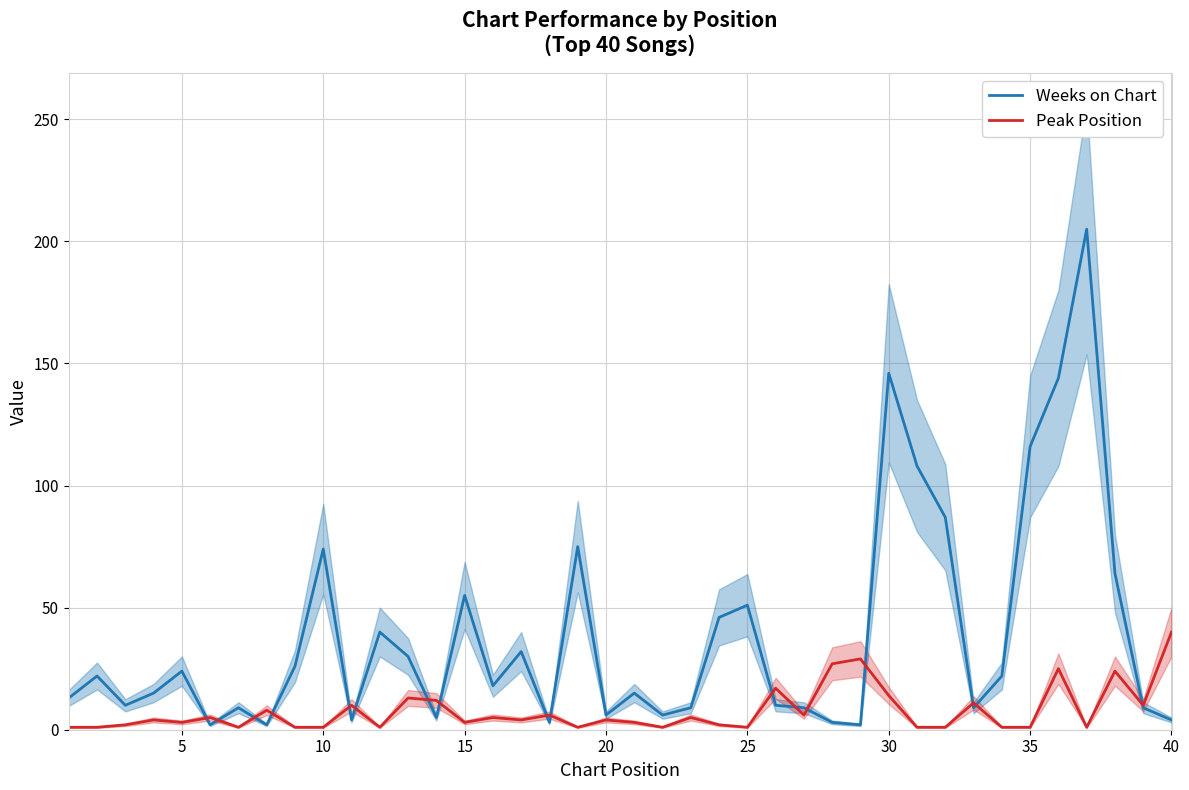

What is the difference between the maximum and minimum values in the Weeks on Chart series?

203